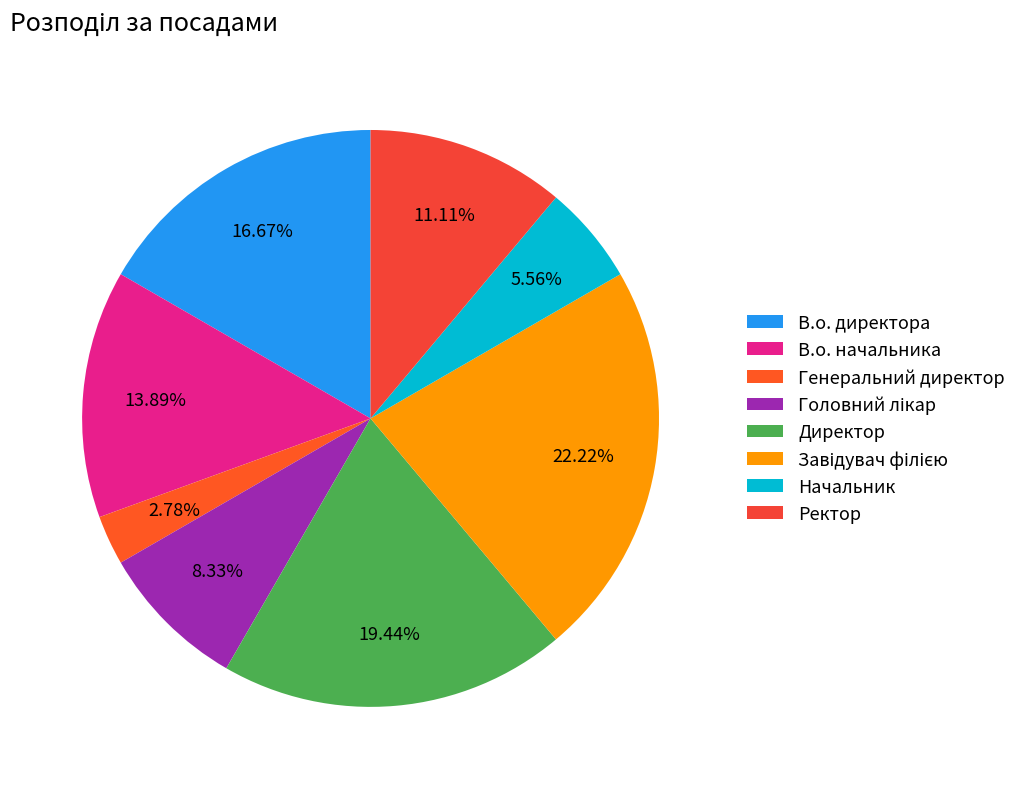

Does Начальник represent more than half of the total?

No